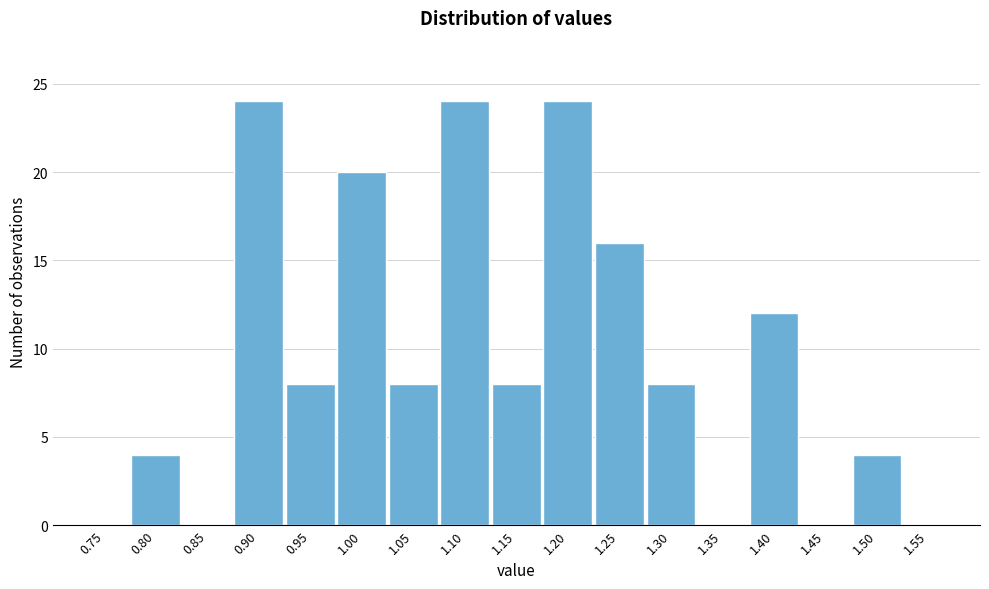

Reading left to right, what are all the values shown in this chart?

0.75=0	0.80=4	0.85=0	0.90=24	0.95=8	1.00=20	1.05=8	1.10=24	1.15=8	1.20=24	1.25=16	1.30=8	1.35=0	1.40=12	1.45=0	1.50=4	1.55=0